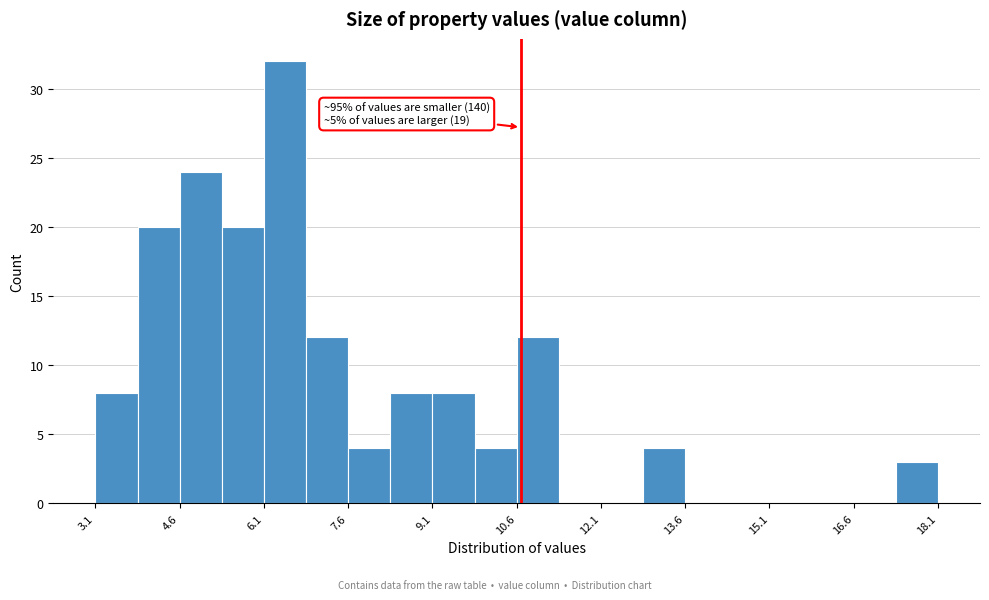

Read against the x-axis, roughly where is the centre of the tallest bar?

6.4